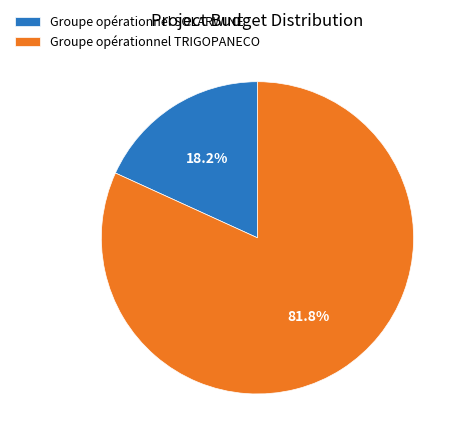

To the nearest percent, what is the difference between the Groupe opérationnel SOLARWINE and Groupe opérationnel TRIGOPANECO slice percentages?

64%